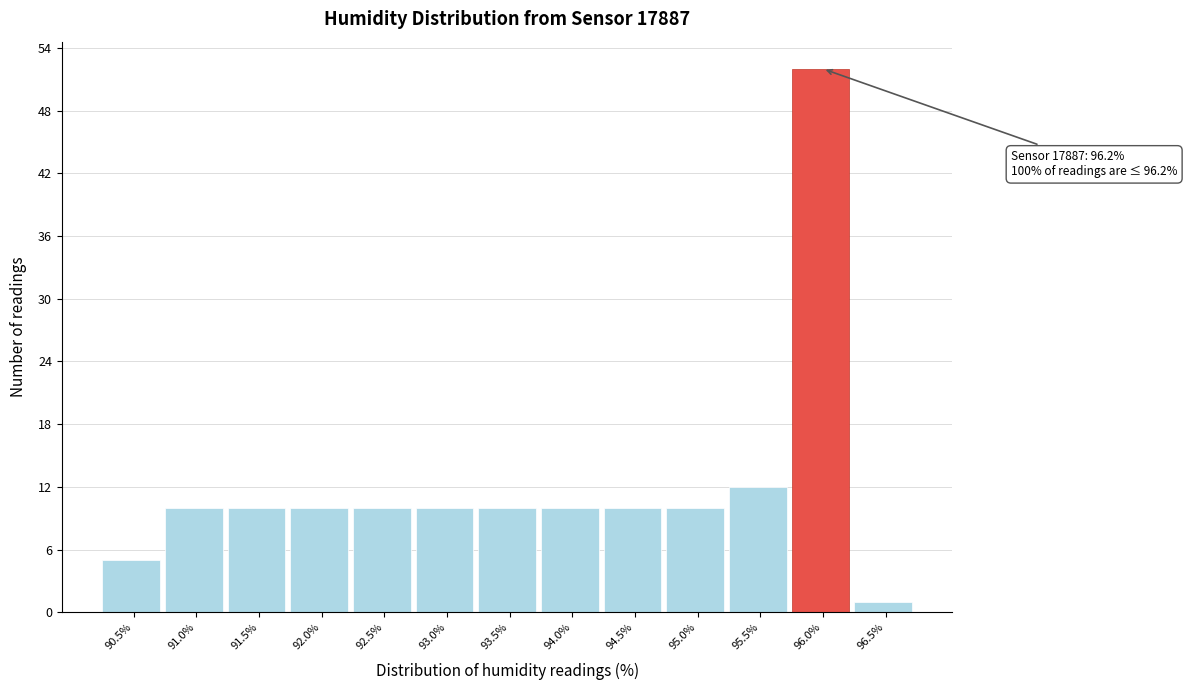

Reading right to left, transcribe all the data shown in this chart.

1	52	12	10	10	10	10	10	10	10	10	10	5